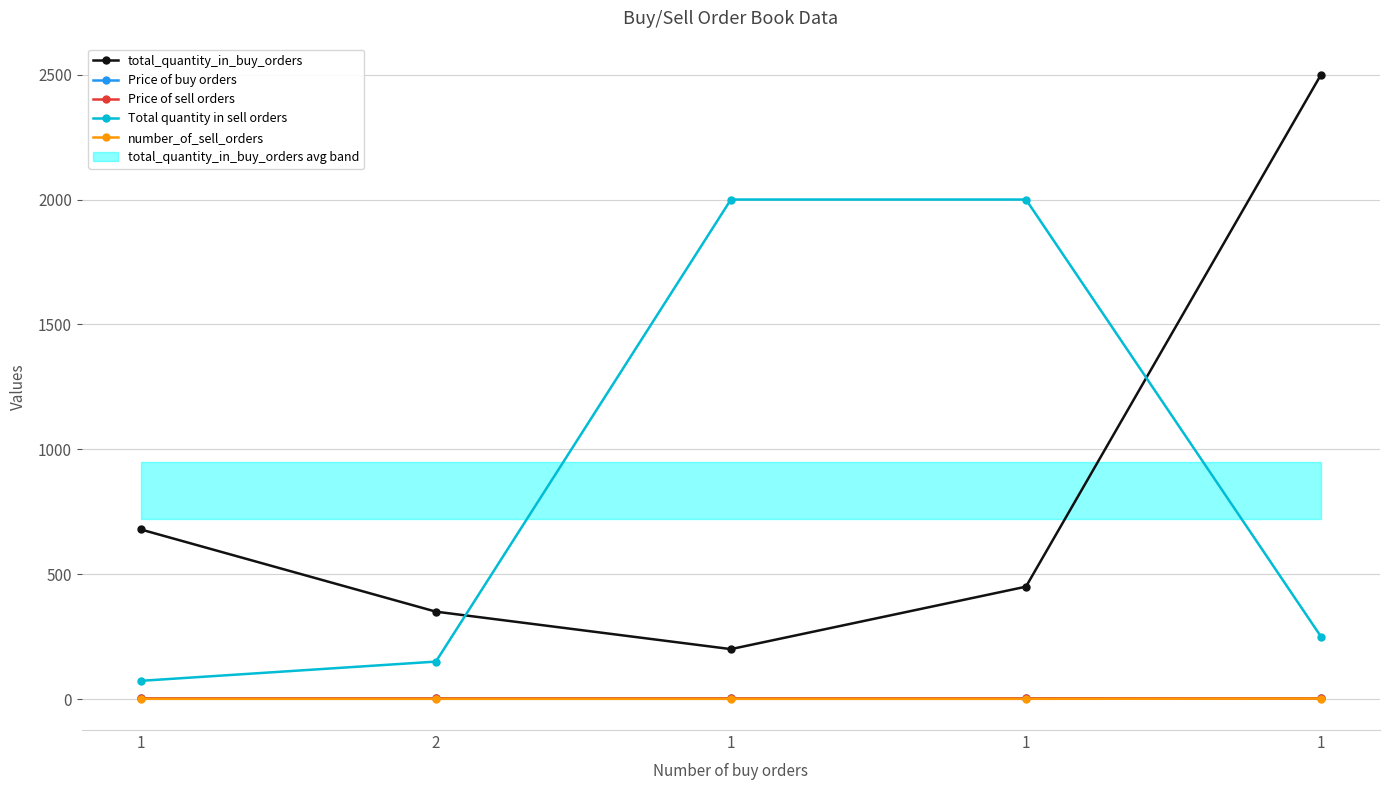

What is the label of the 4th point from the right?

2